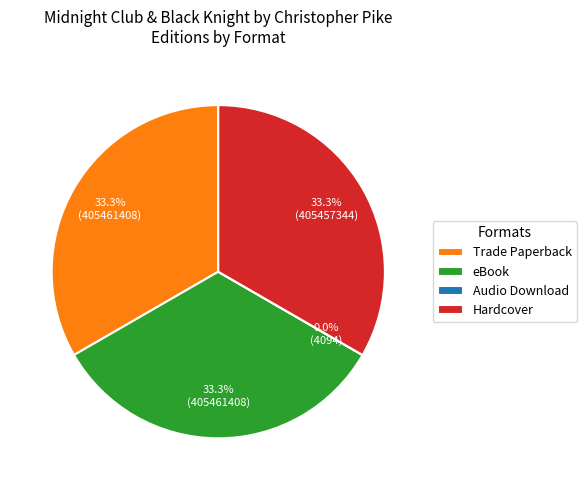

Does any single category account for the majority?

No